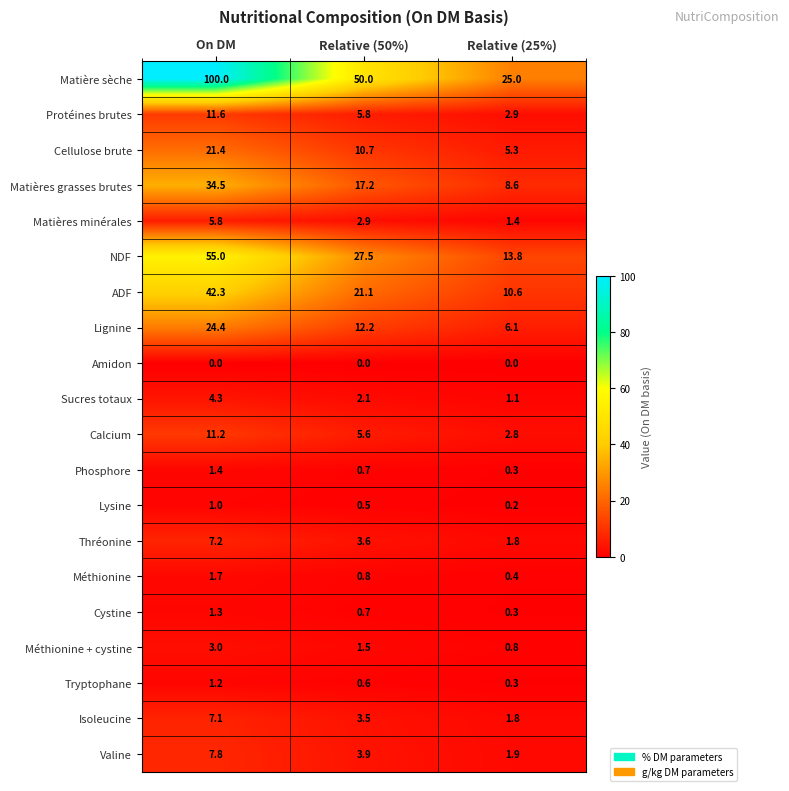

Rank the series at On DM from lowest to highest value.

Amidon, Lysine, Tryptophane, Cystine, Phosphore, Méthionine, Méthionine + cystine, Sucres totaux, Matières minérales, Isoleucine, Thréonine, Valine, Calcium, Protéines brutes, Cellulose brute, Lignine, Matières grasses brutes, ADF, NDF, Matière sèche